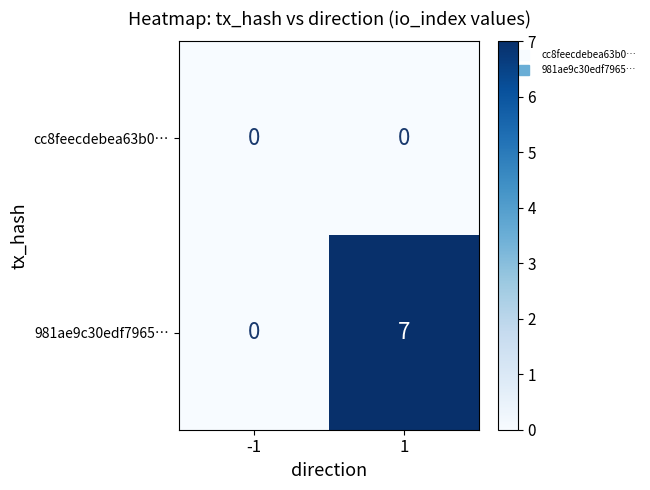

What is the difference between the maximum and minimum values in the 981ae9c30edf7965… series?

7